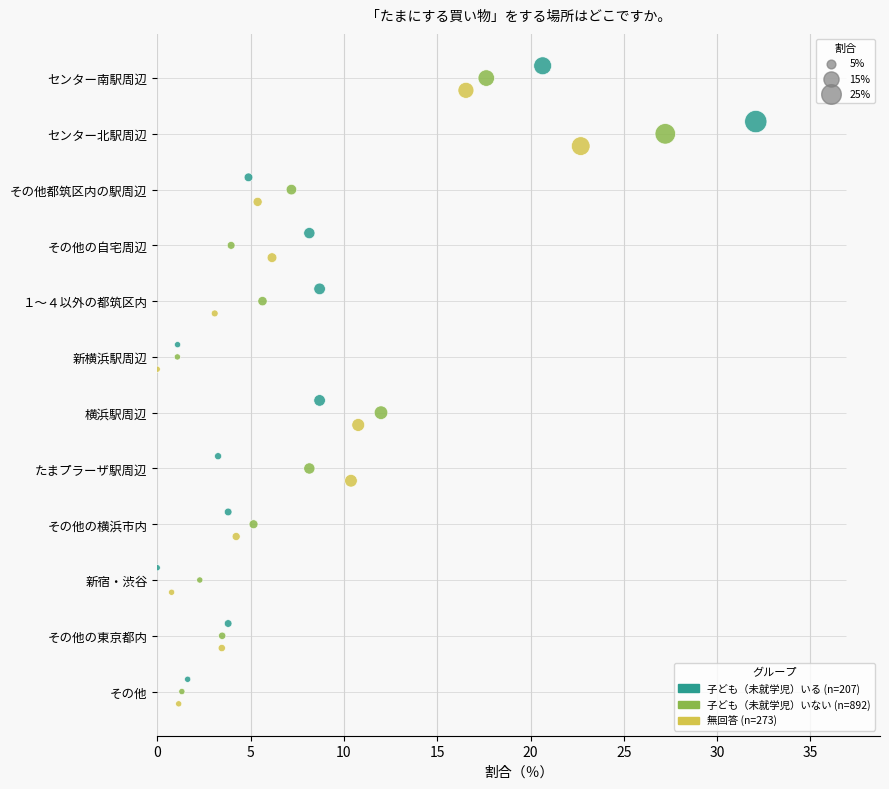

Which series has the widest spread of Y values?

子ども（未就学児）いる (n=207)